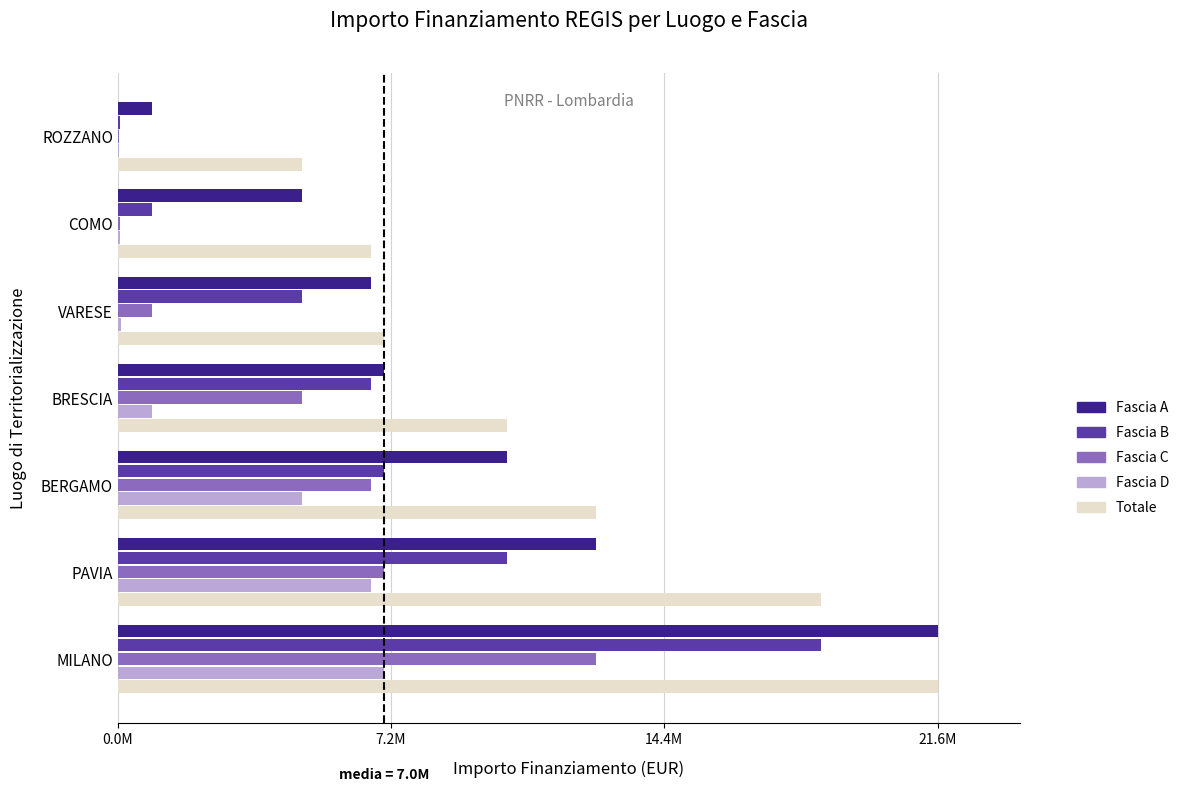

What are all the series names shown in the legend?

Fascia A, Fascia B, Fascia C, Fascia D, Totale